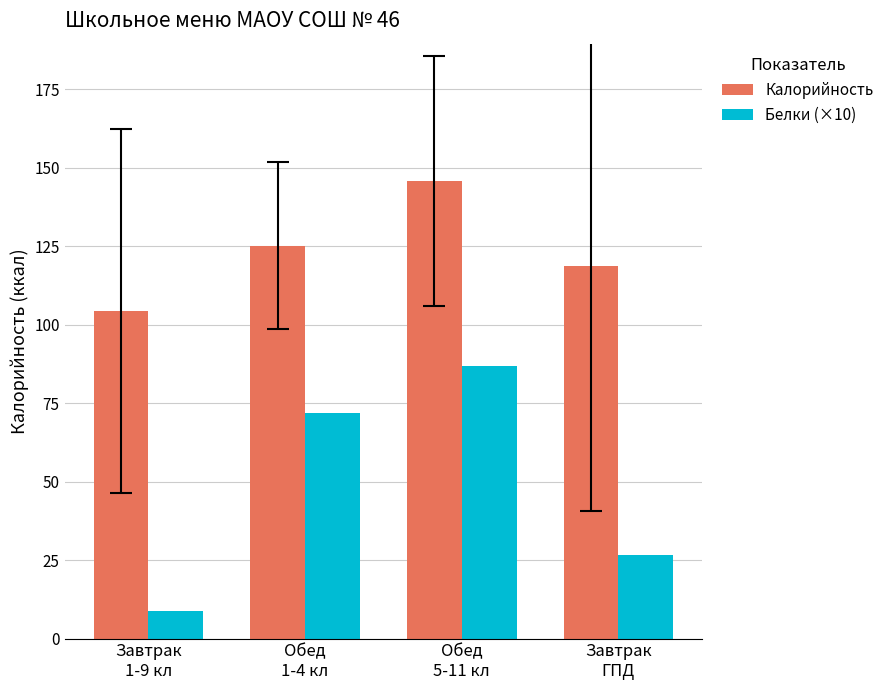

At which label does Белки (×10) reach its minimum?

Завтрак
1-9 кл